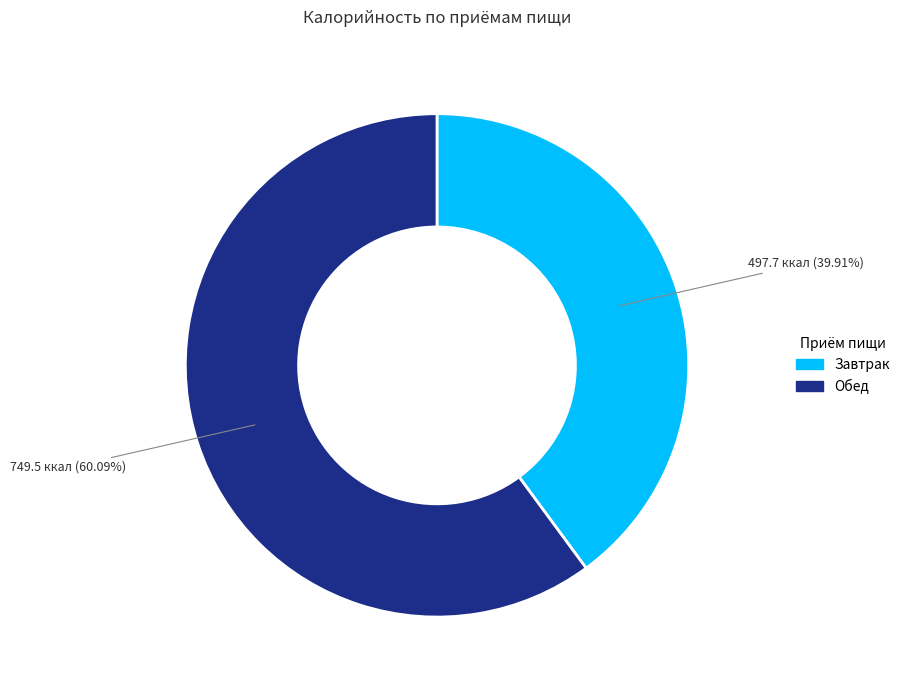

Which slice is the largest?

Обед